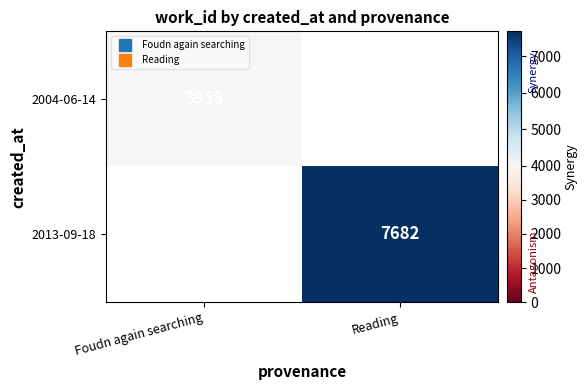

At which label does 2013-09-18 reach its peak?

Foudn again searching